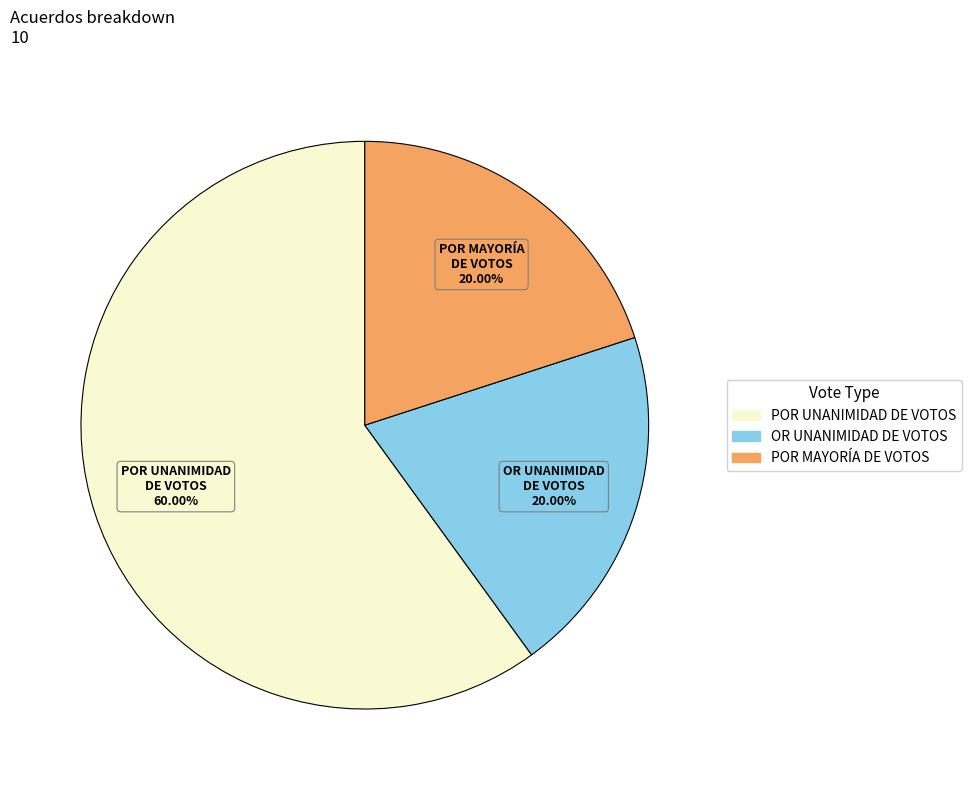

Does any single category account for the majority?

Yes